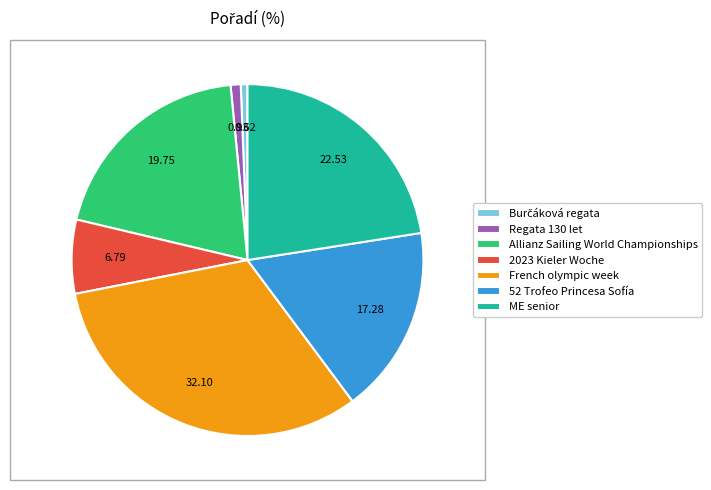

Count the number of slices in the pie.

7